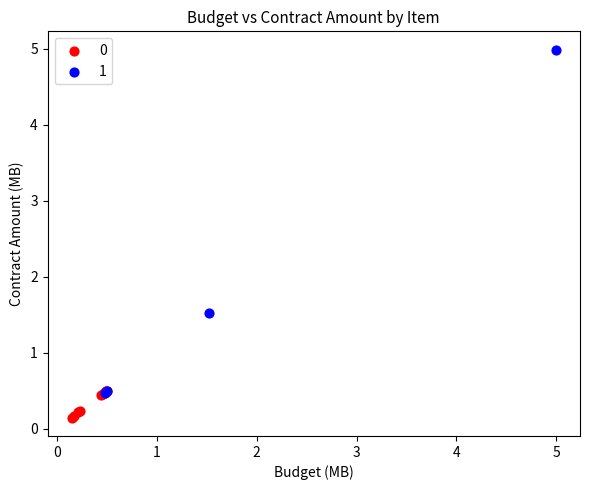

What are all the series names shown in the legend?

0, 1